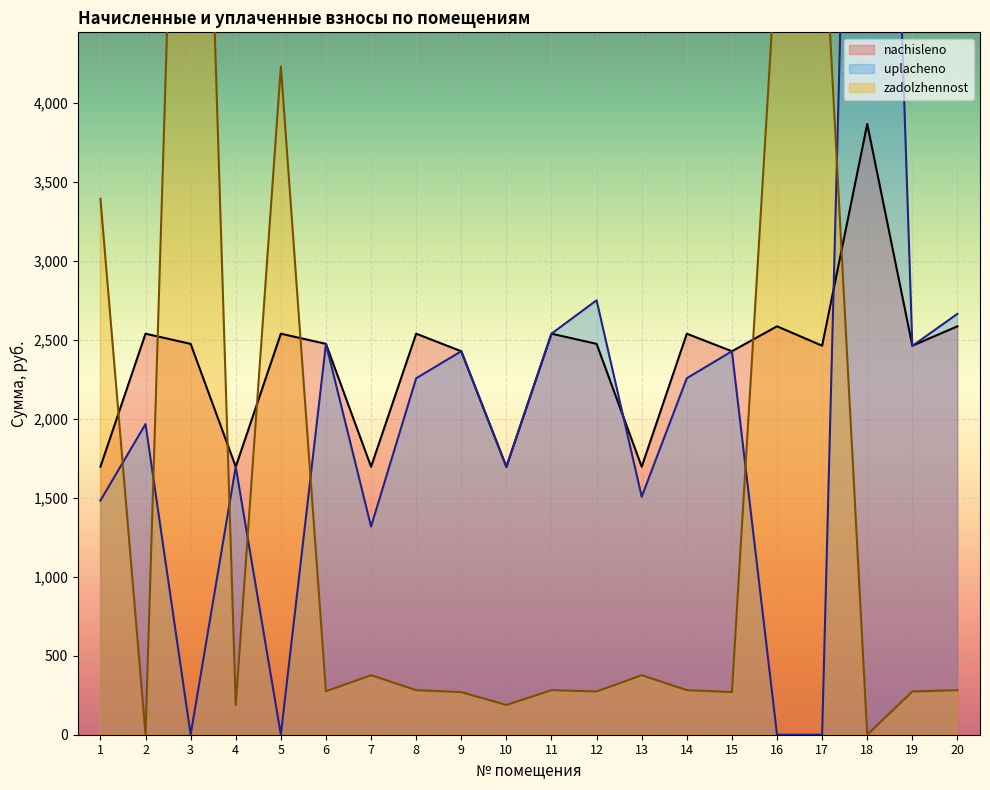

The value of zadolzhennost at 8 is 282.1. True or false?

True